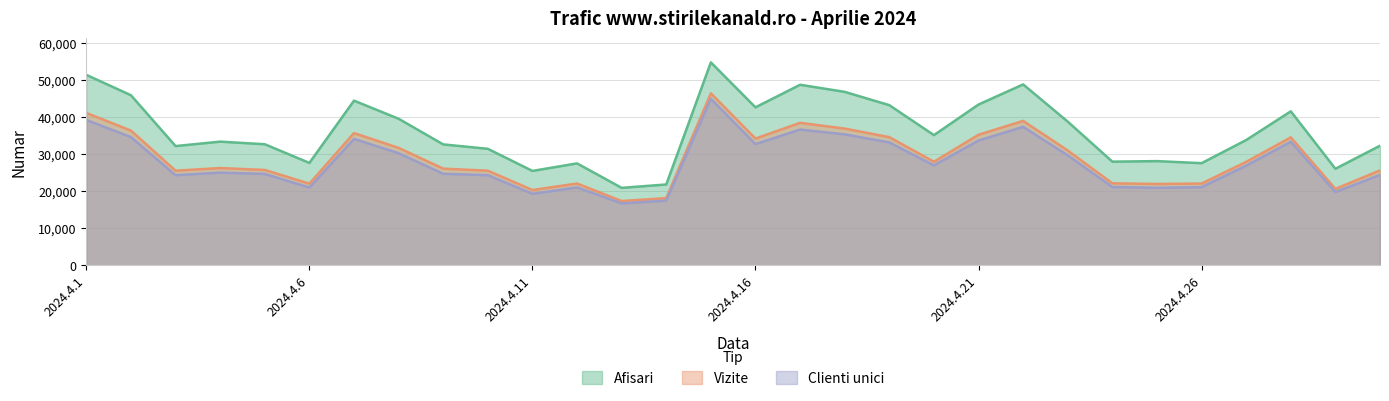

What is the difference between the highest and lowest values at 2024.4.5?

8000